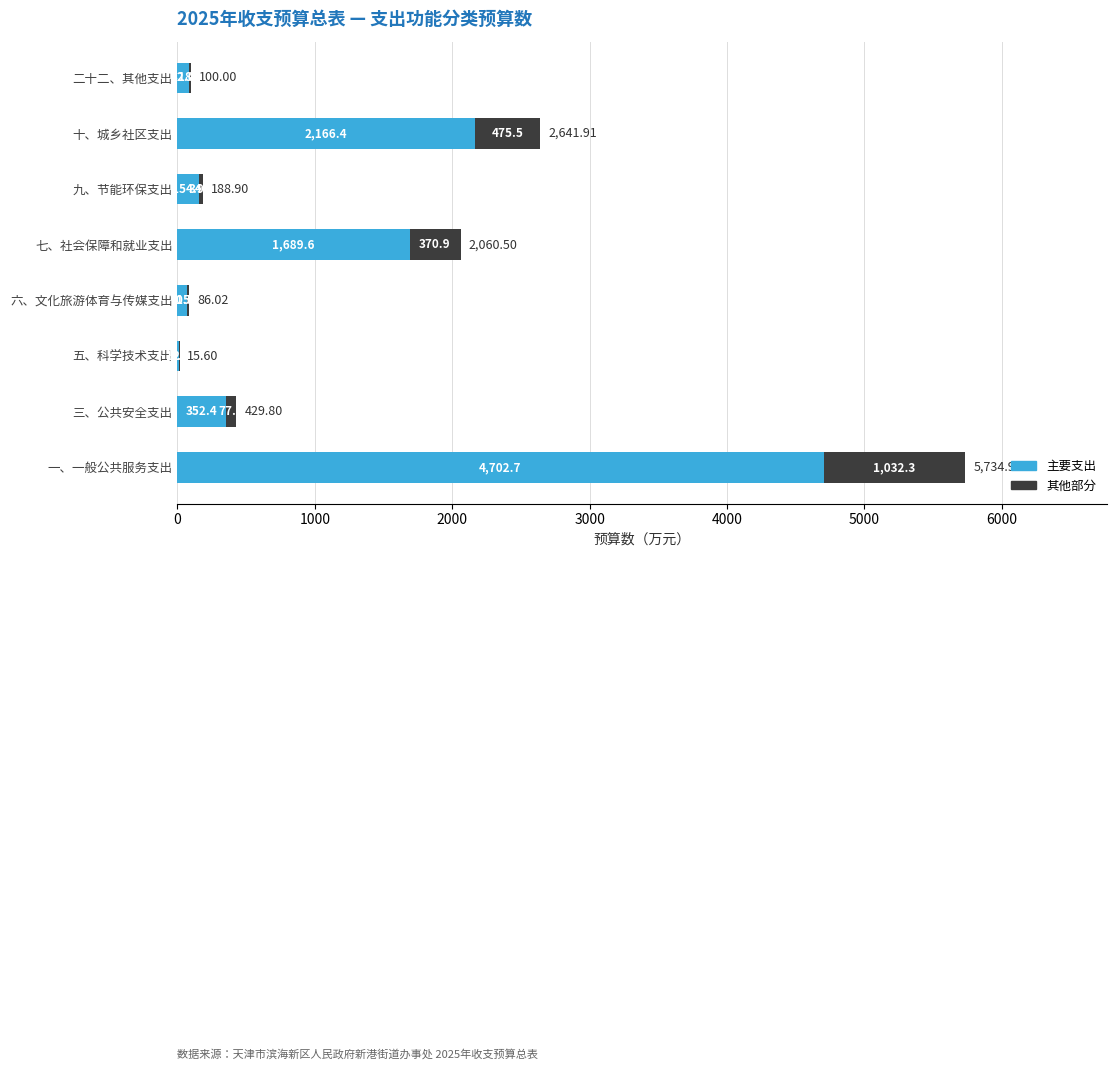

How many data points in 主要支出 are above 352?

4